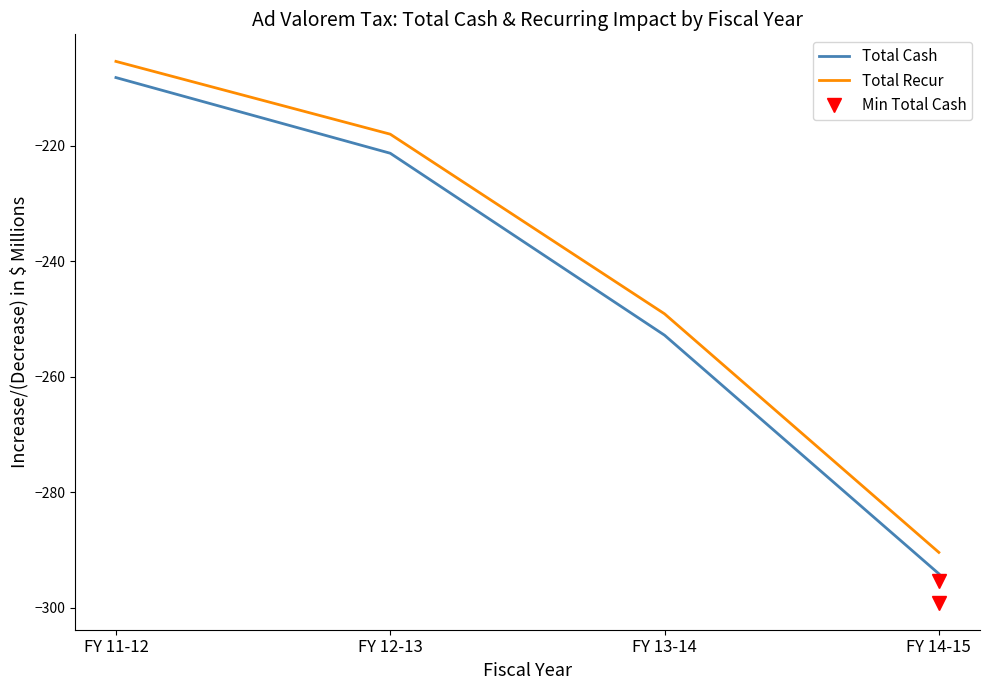

What is the label of the 4th point from the left?

FY 14-15